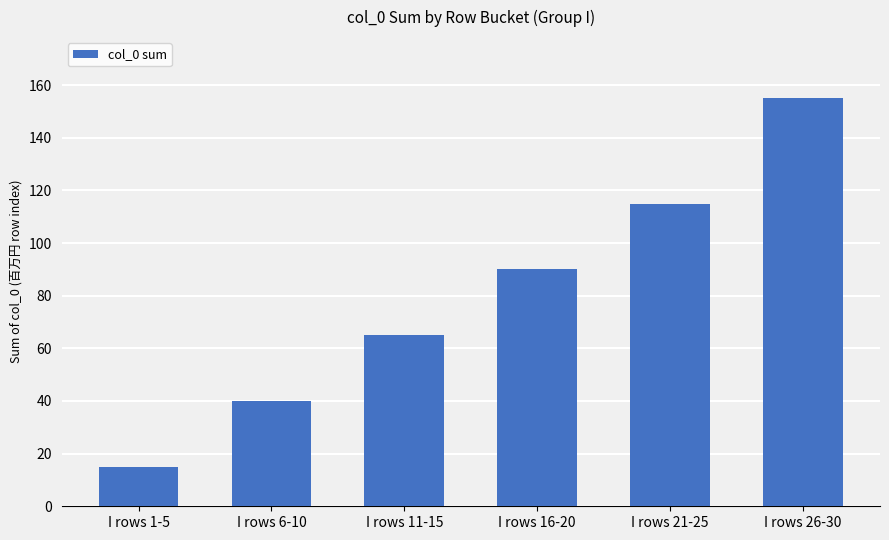

Between I rows 21-25 and I rows 1-5, which is larger?

I rows 21-25